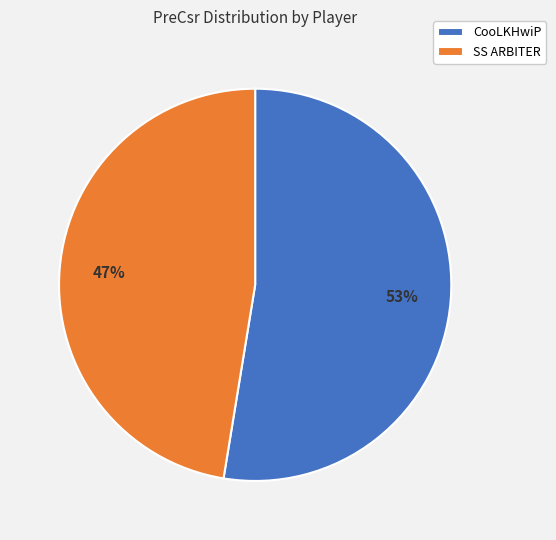

Is SS ARBITER the majority of the pie?

No